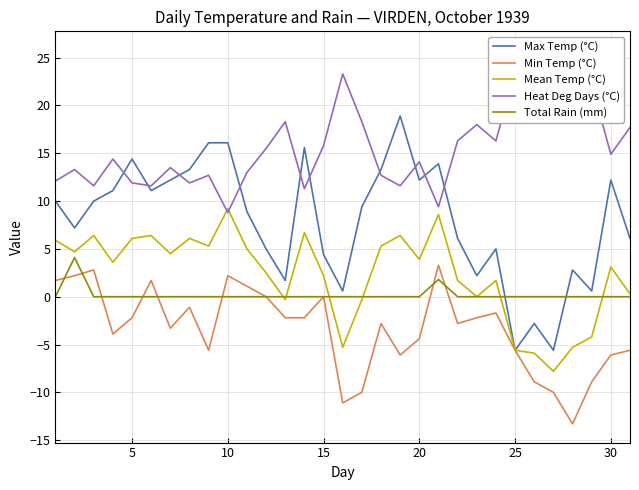

True or false: Min Temp (°C) and Max Temp (°C) intersect in this chart.

False